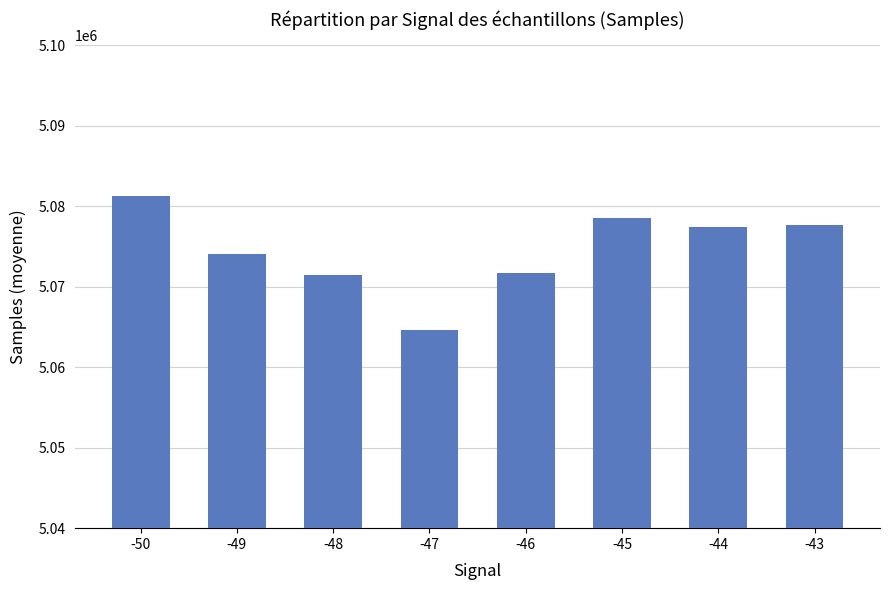

The value at -44 is 2600286.8. True or false?

False